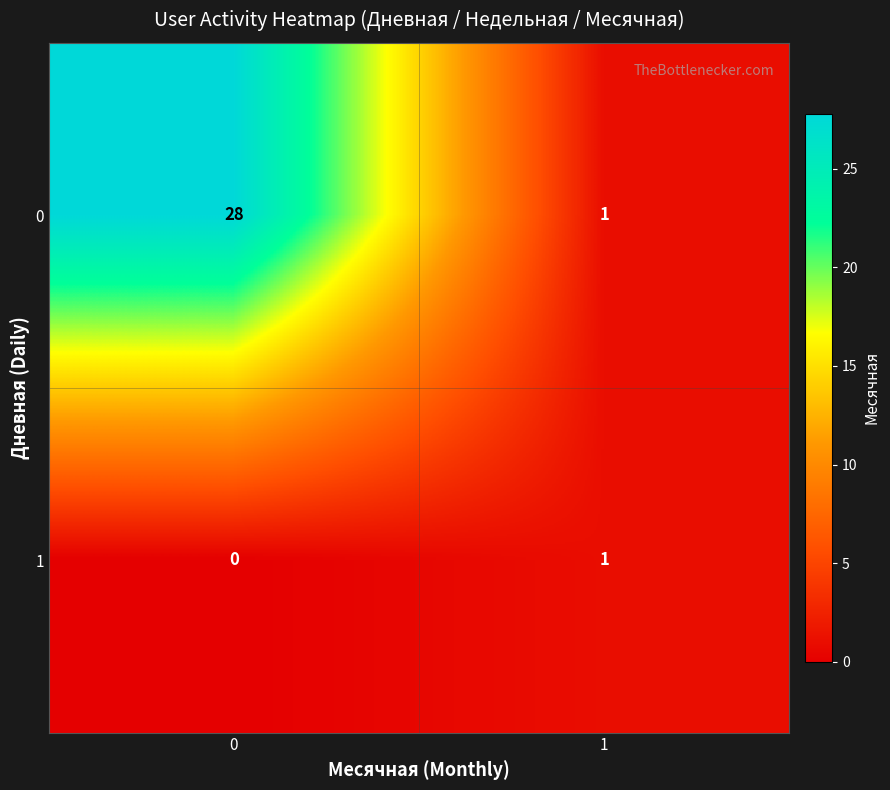

Reading left to right, transcribe all the data shown in this chart.

0: 0=28	1=1
1: 0=0	1=1